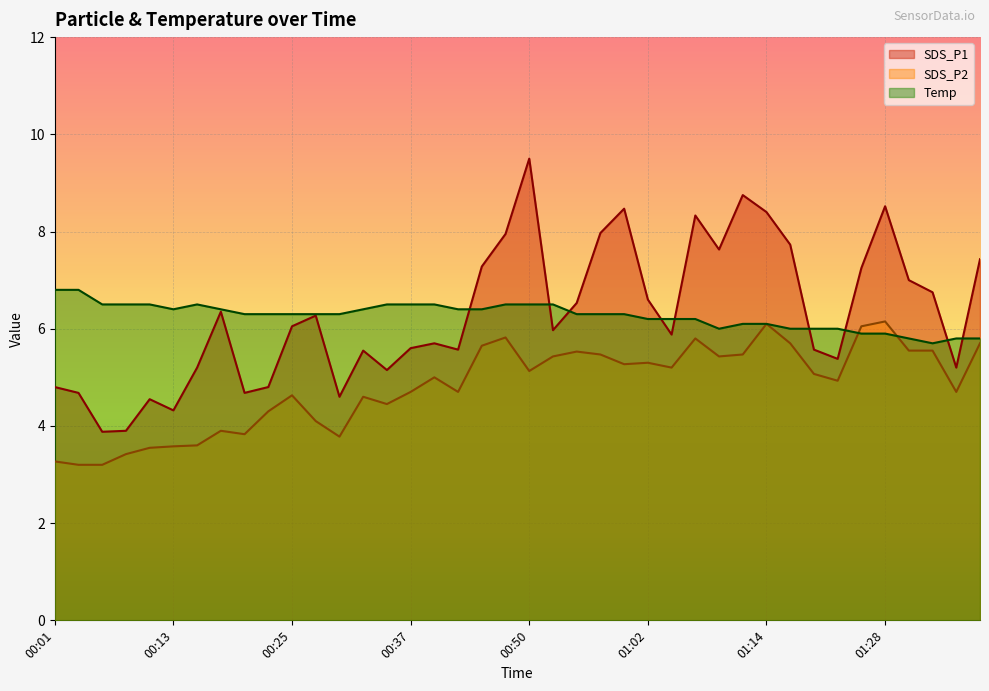

Read the SDS_P2 value at 00:13.

3.6